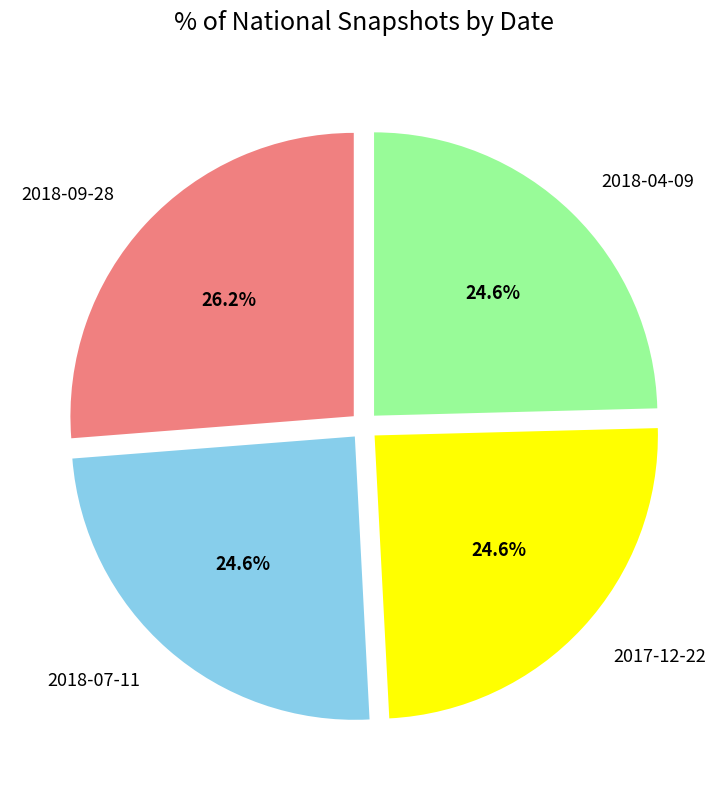

True or false: 2018-07-11 accounts for 25% of the total.

True